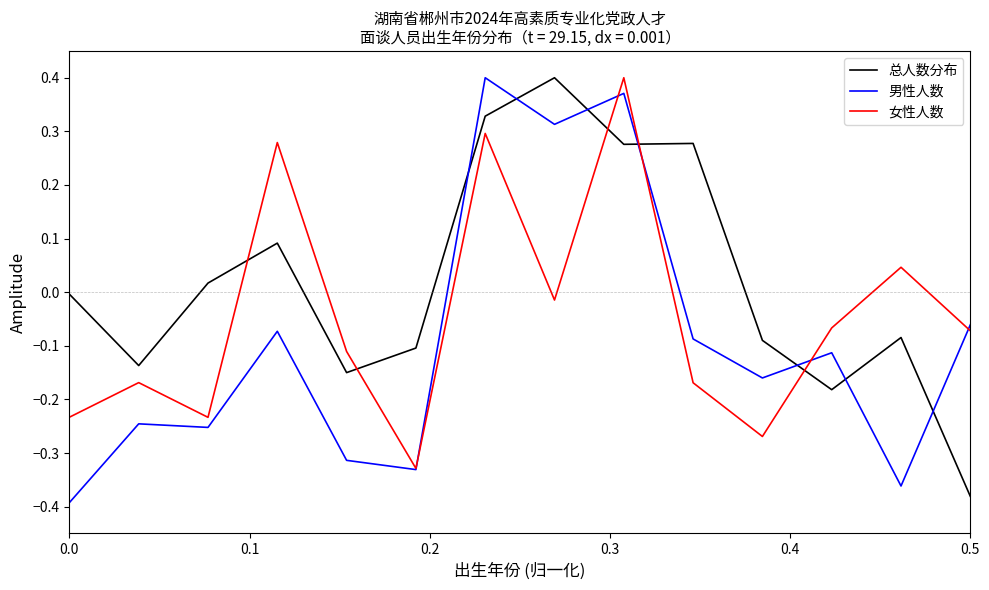

List the series in order of their overall mean, highest first.

总人数分布, 女性人数, 男性人数